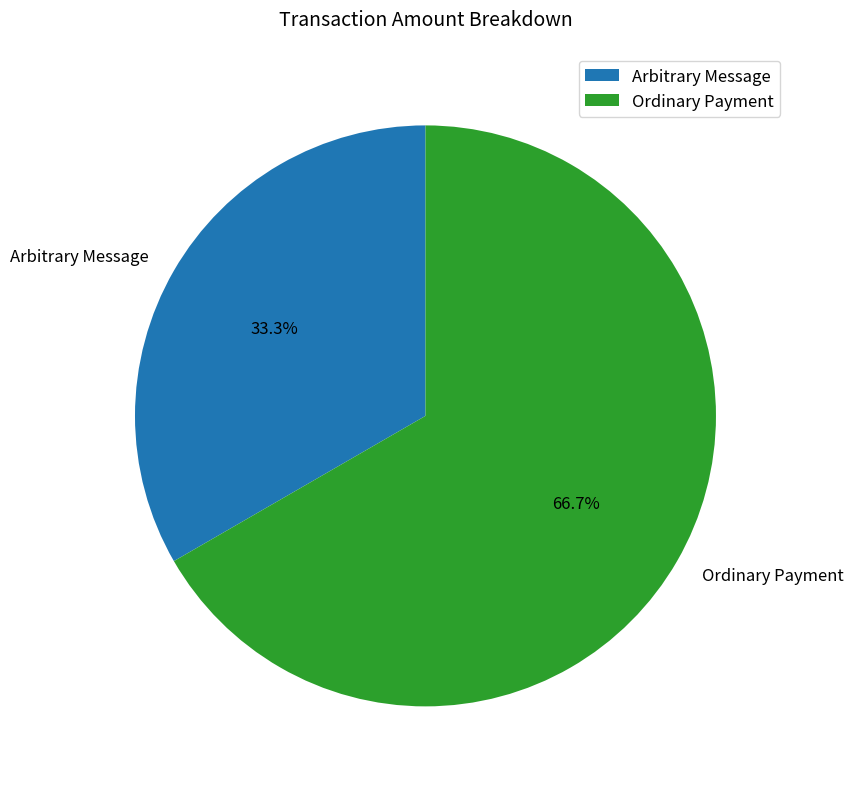

Which category has the smallest portion of the pie?

Arbitrary Message